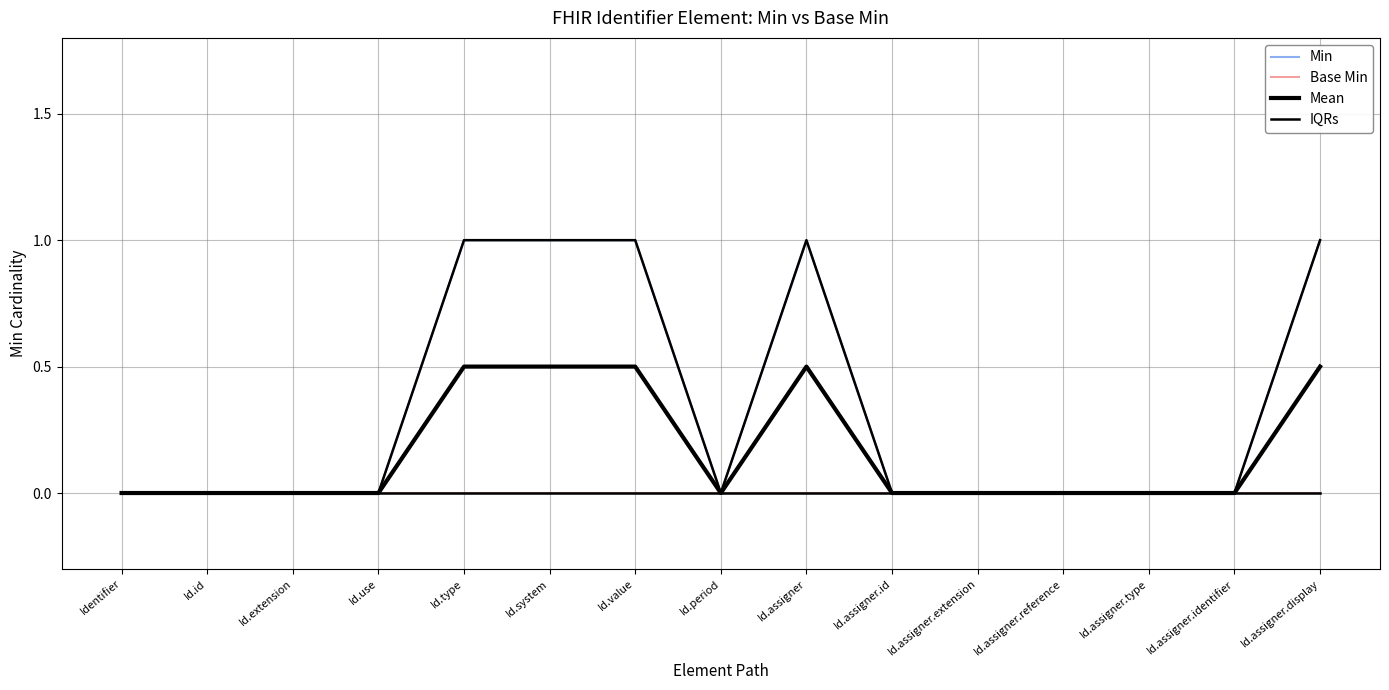

Does the chart have visible grid lines?

Yes